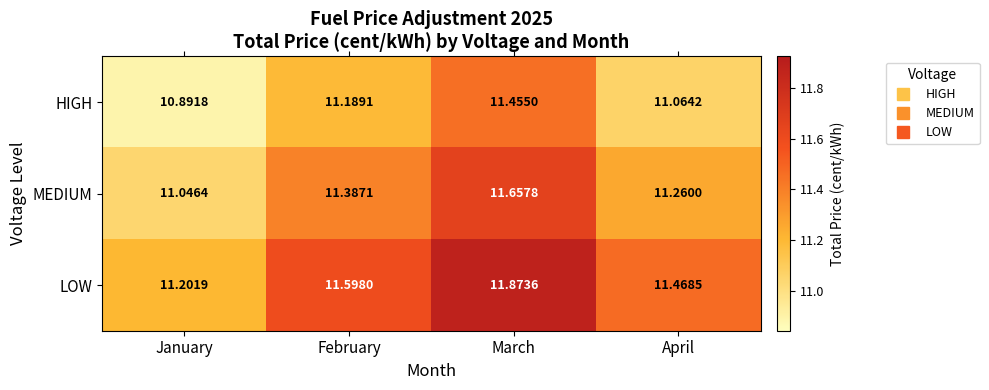

Which series has the largest total across all categories?

LOW